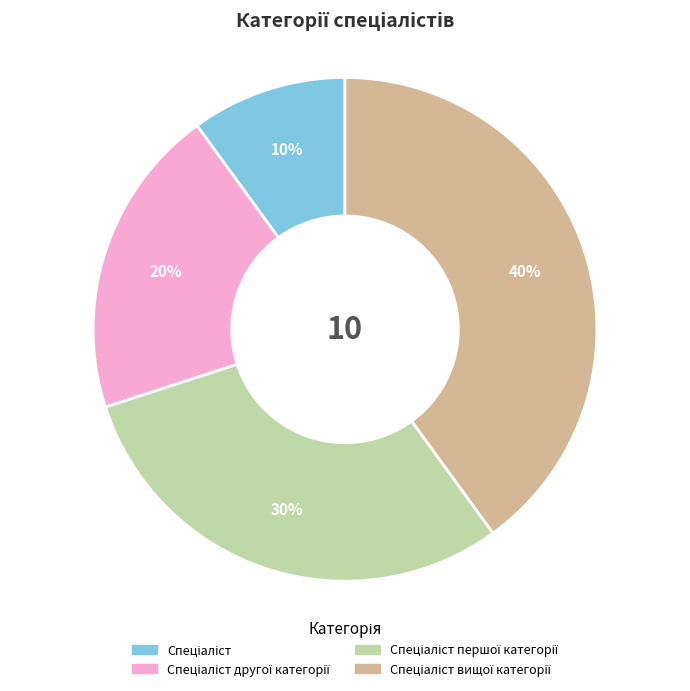

To the nearest percent, what is the difference between the largest and smallest slice percentages?

30%